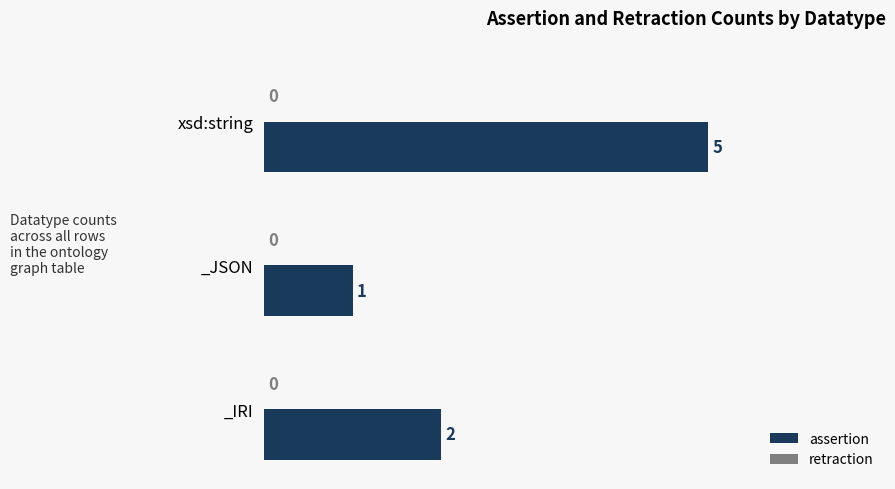

Count the values in the range 1 to 5.

3